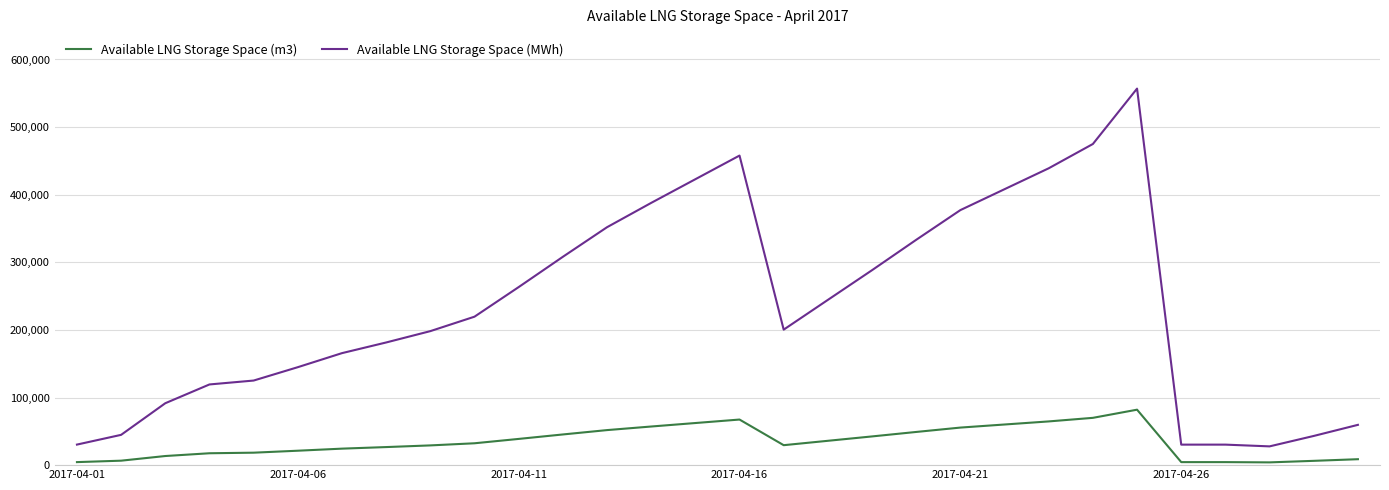

What is the maximum value shown in the chart?

556965